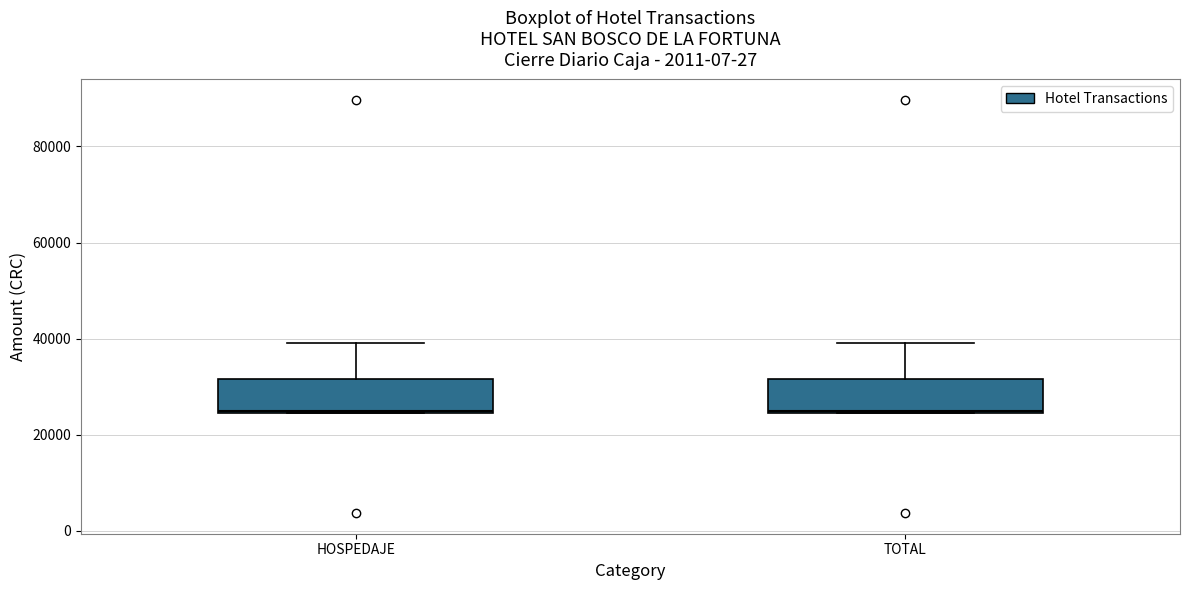

Reading left to right, transcribe this box plot: for each box, give where its median line is, the range the box spans, and where its two whiskers end, as read against the y-axis. The values are not printed on the chart, so give them approximately, as read against the axis.

HOSPEDAJE: median 24000, box 24000 to 32000, whiskers 24000 to 40000
TOTAL: median 24000, box 24000 to 32000, whiskers 24000 to 40000